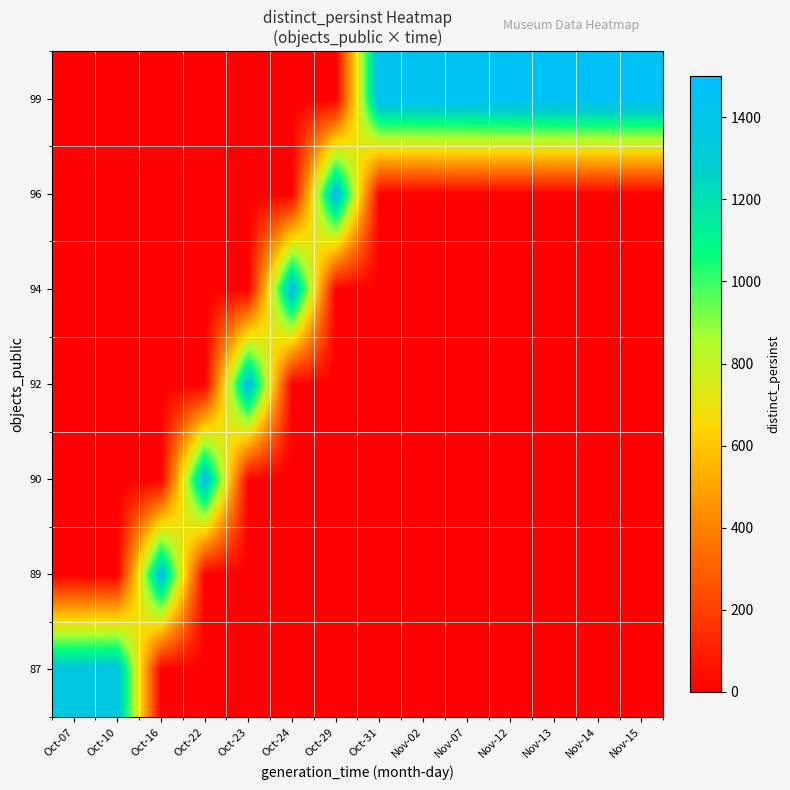

Which series has the widest spread of values?

99